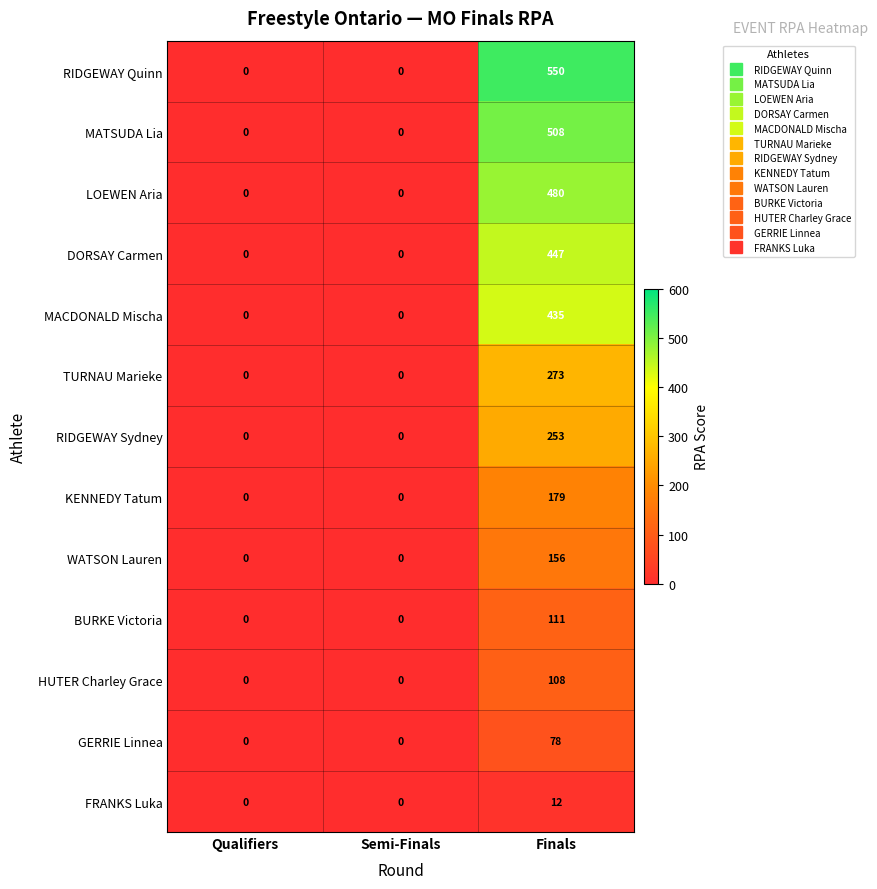

Is it true that KENNEDY Tatum equals 41 at Finals?

False